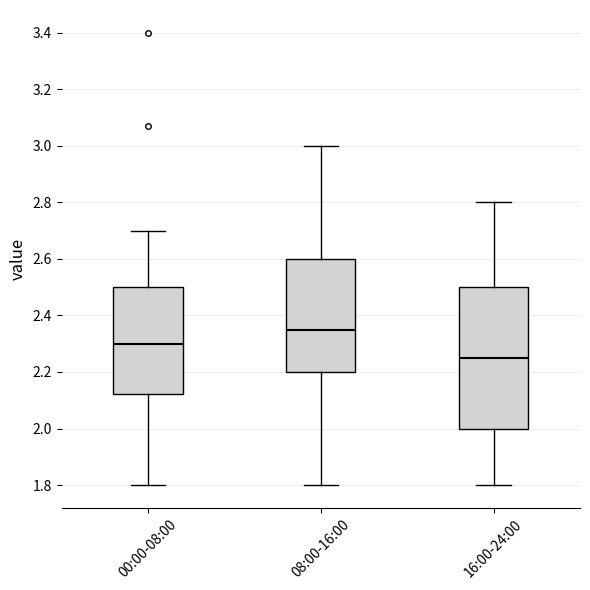

Reading left to right, read every box against the y-axis: the position of its median line, the range the box covers, and the ends of its whiskers. The values are not printed on the chart, so give them approximately, as read against the axis.

00:00-08:00: median 2.30, box 2.12 to 2.50, whiskers 1.80 to 2.70
08:00-16:00: median 2.36, box 2.20 to 2.60, whiskers 1.80 to 3.00
16:00-24:00: median 2.26, box 2.00 to 2.50, whiskers 1.80 to 2.80